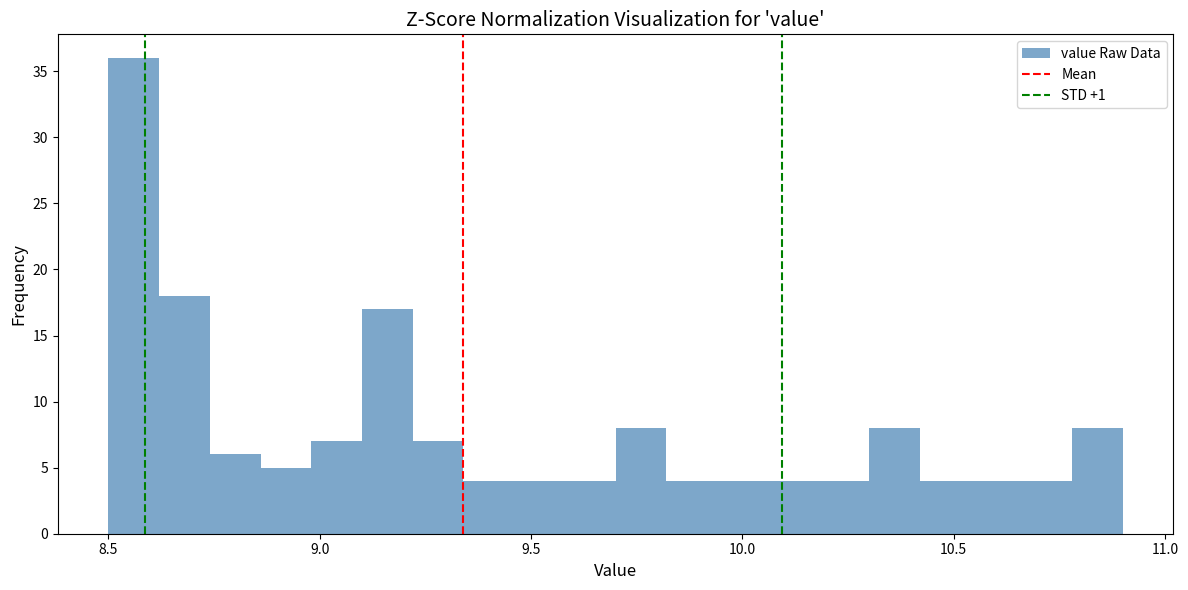

Read against the x-axis, roughly where is the centre of the tallest bar?

8.55